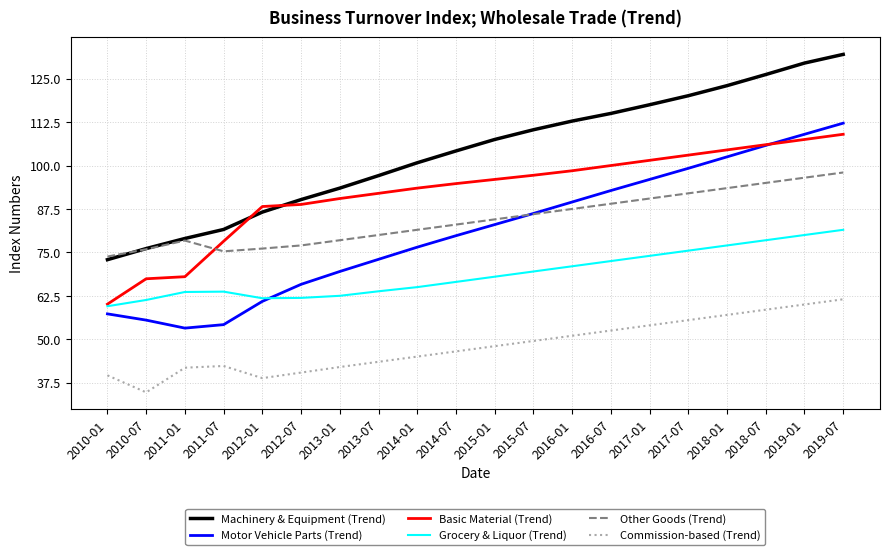

What is the spread (max minus min) of values at 2015-07?

60.8